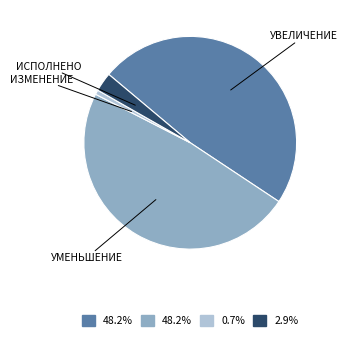

Is there a majority slice in this chart?

No